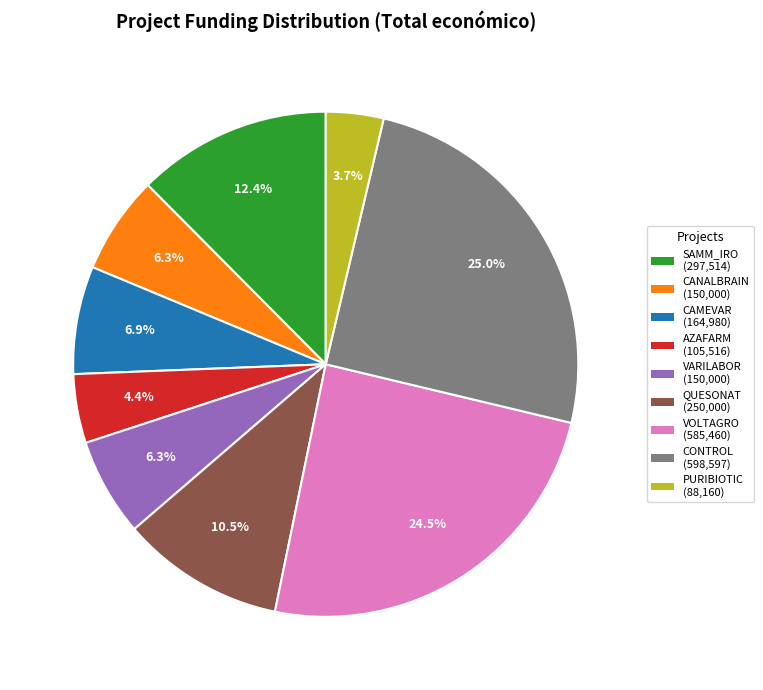

How many segments does this pie chart have?

9